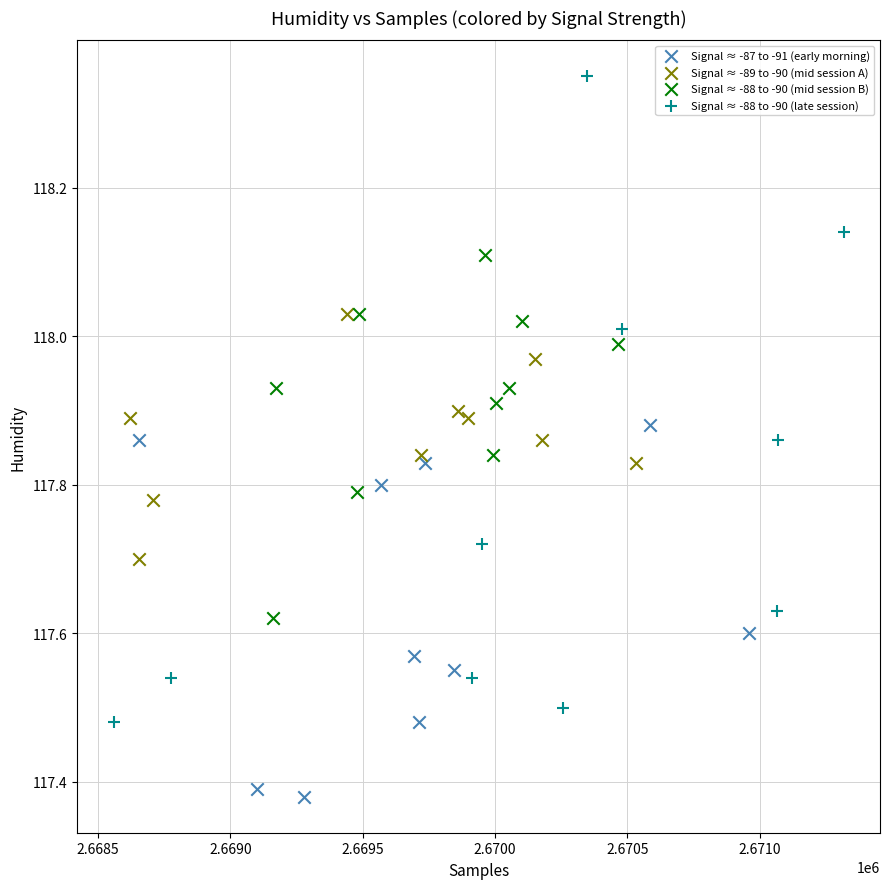

Which series contains the highest Y value?

Signal ≈ -88 to -90 (late session)